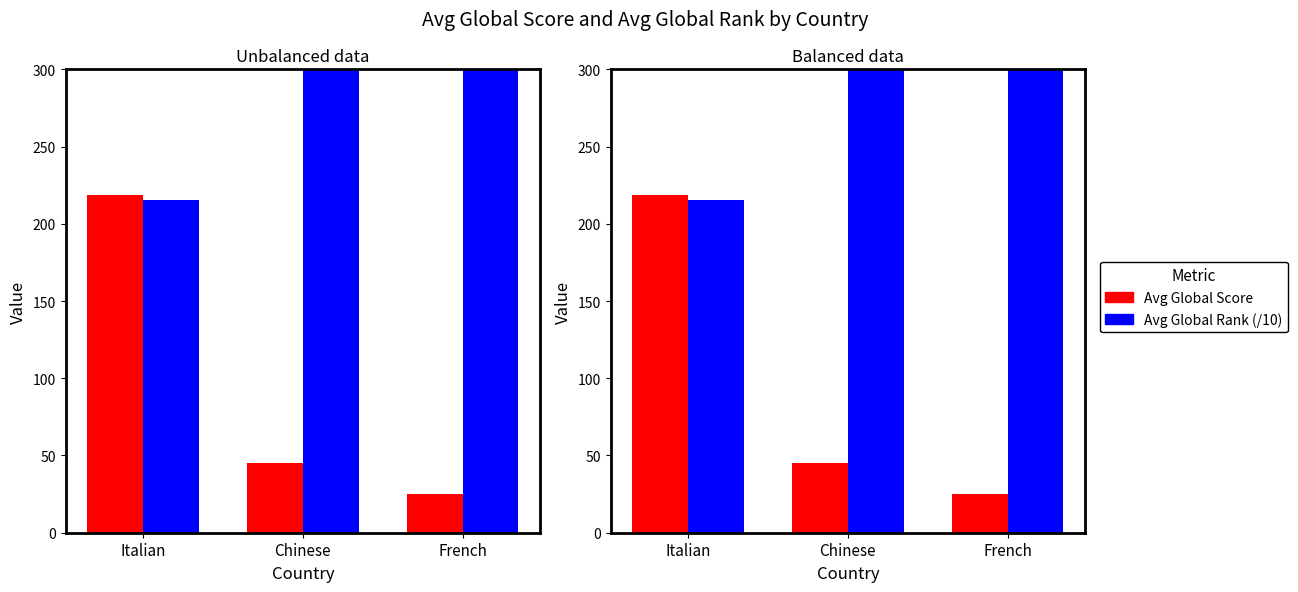

What is the total value across all series at French?

960.1